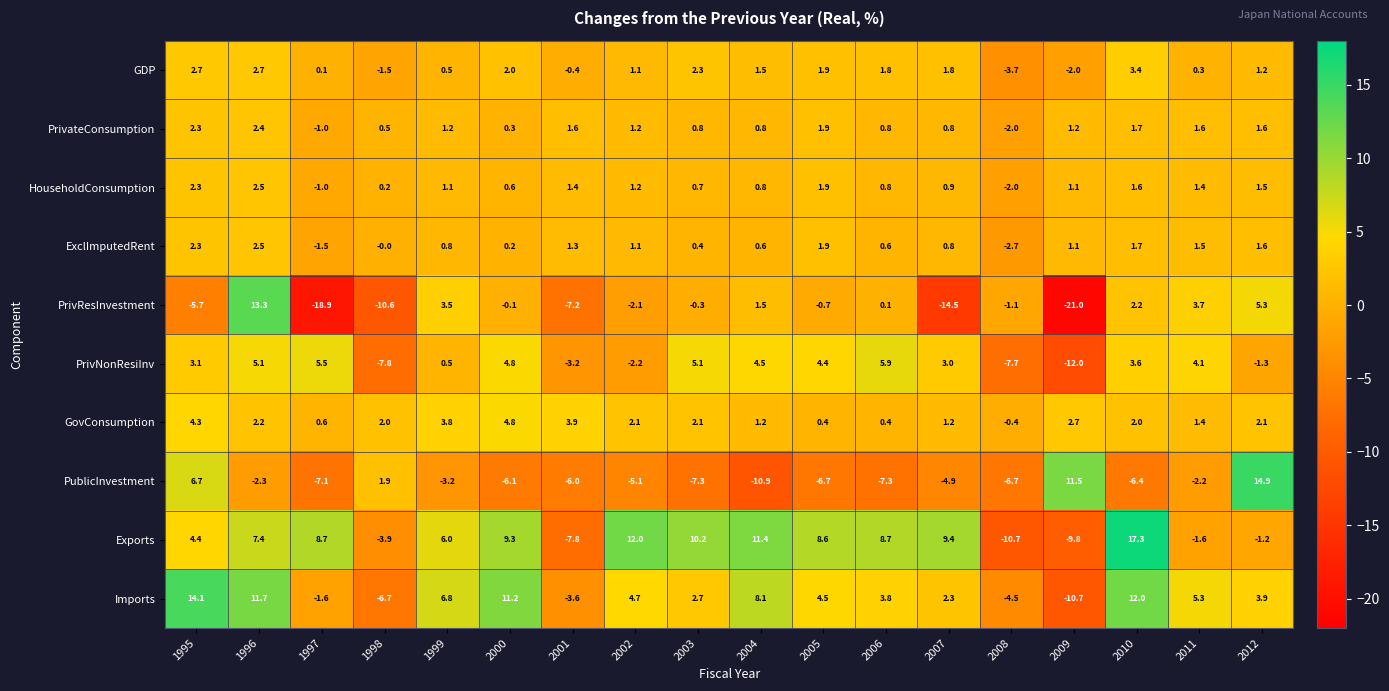

True or false: GDP has a value of -1.5 at 1998.

True